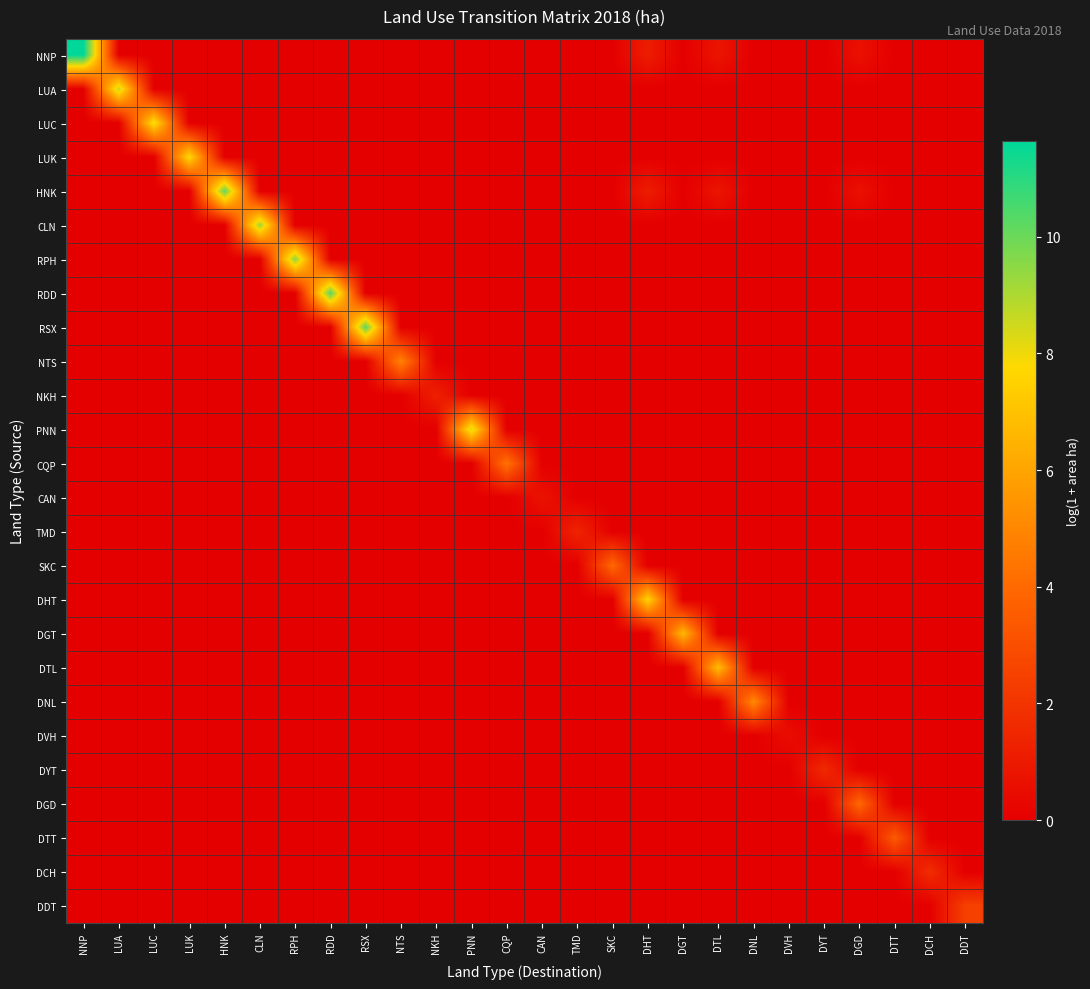

At how many categories does at least one series exceed 1?

24